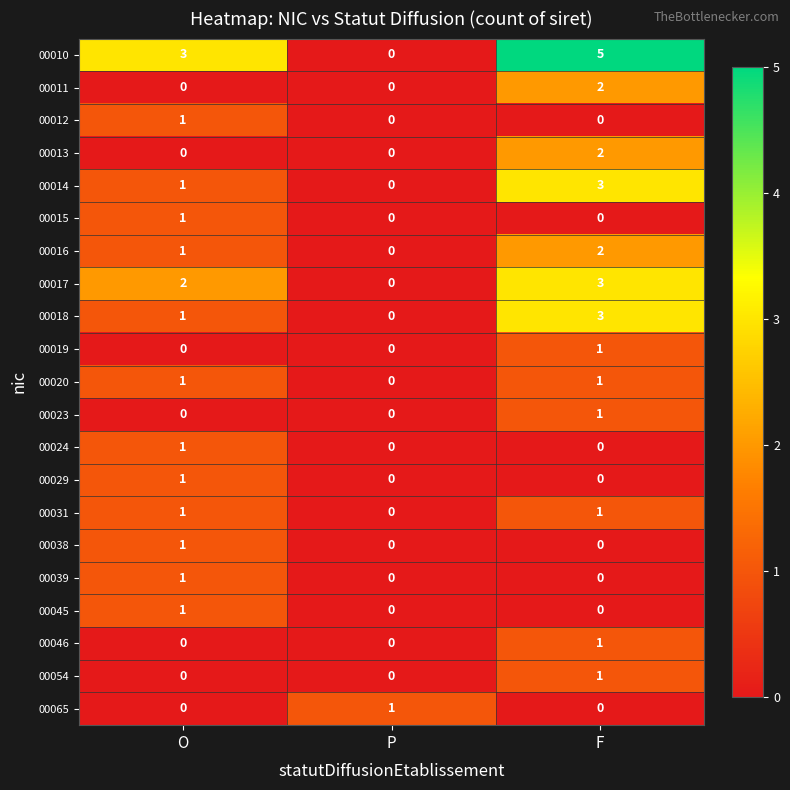

Which label corresponds to the largest value in the chart?

F